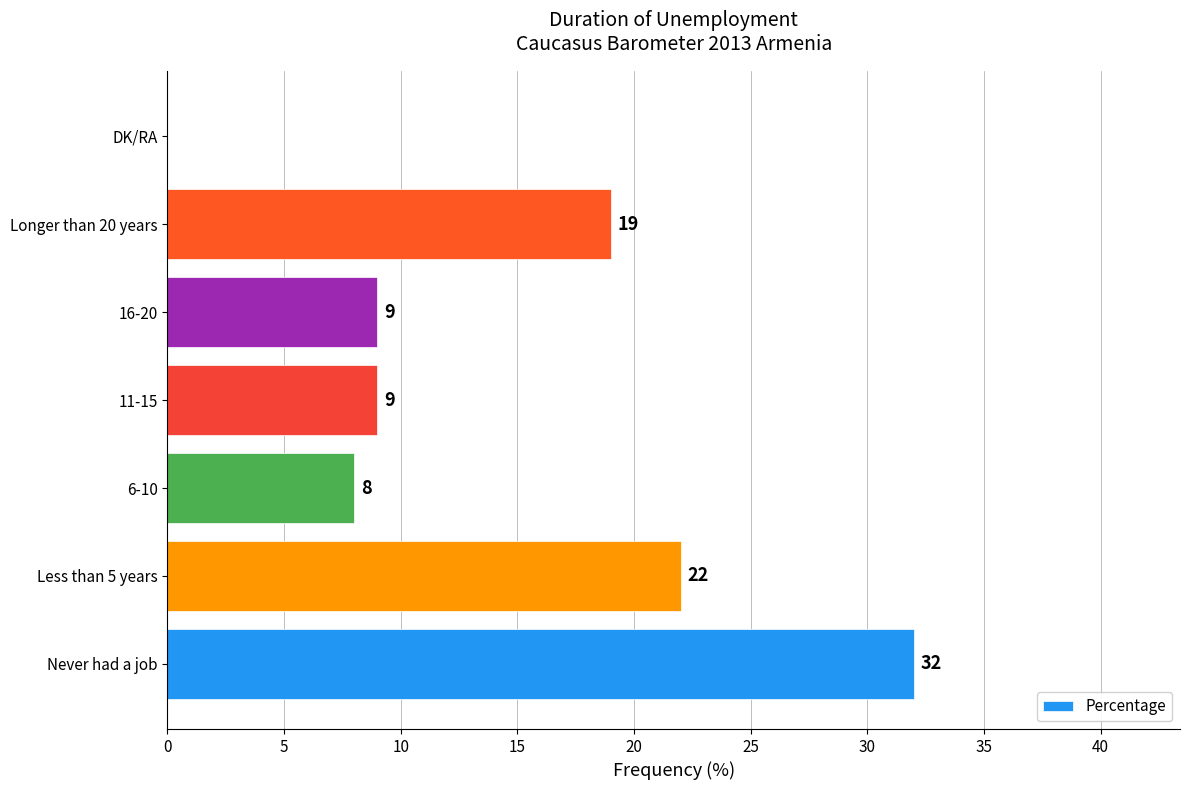

What is the approximate value at 16-20?

9